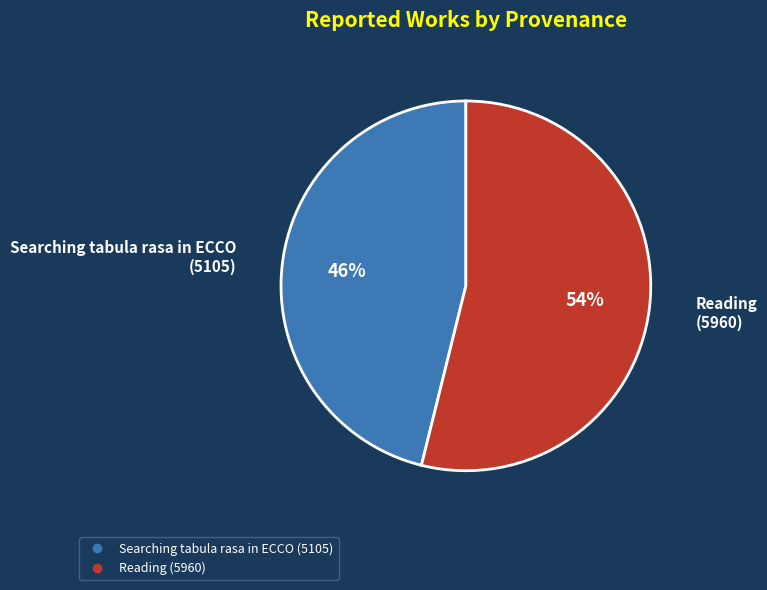

Do Searching tabula rasa in ECCO and Reading together represent more than half of the pie?

Yes